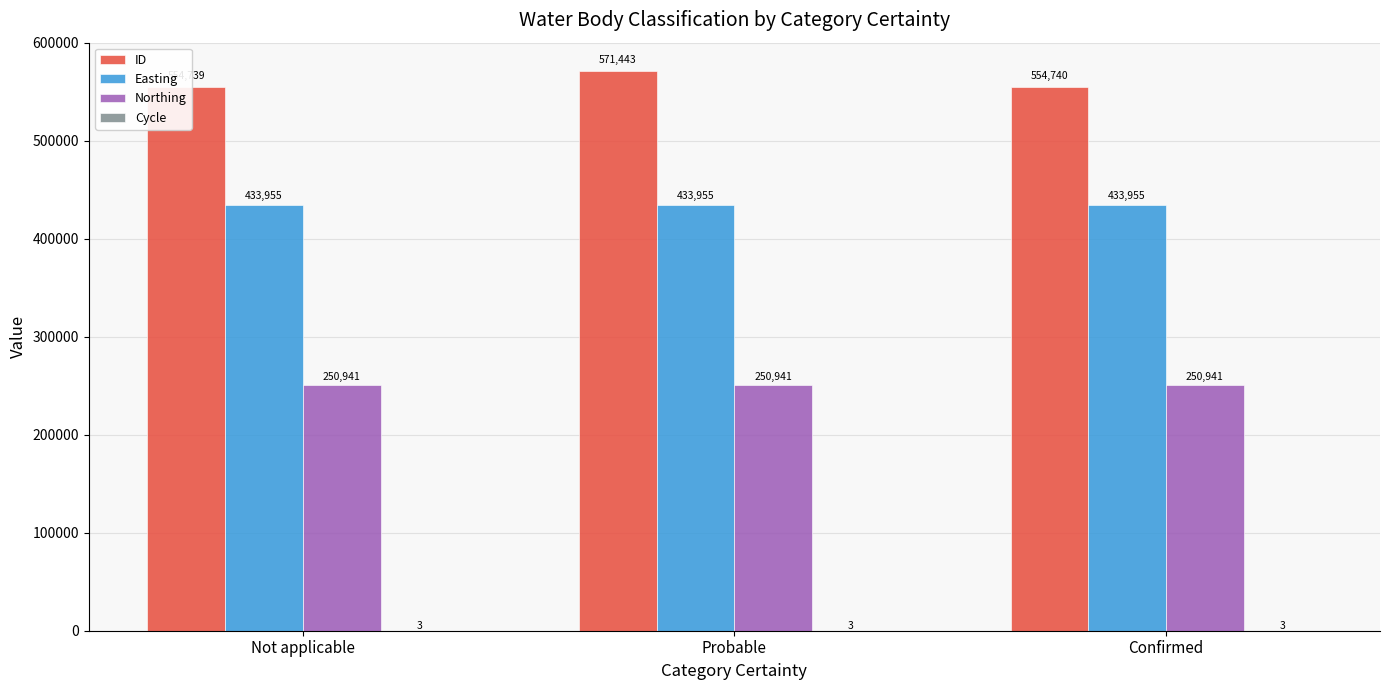

How many bars are there in each group?

4